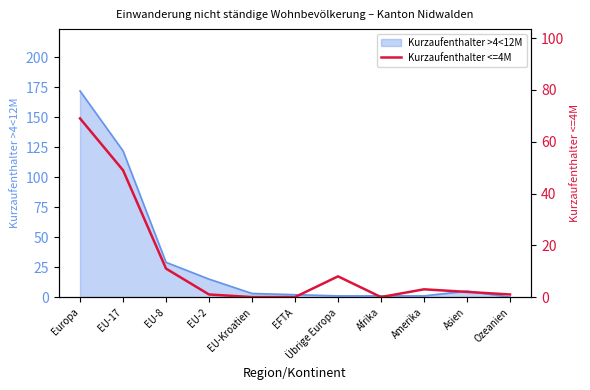

Reading left to right, list all the values displayed in this chart.

Europa=69	EU-17=49	EU-8=11	EU-2=1	EU-Kroatien=0	EFTA=0	Übrige Europa=8	Afrika=0	Amerika=3	Asien=2	Ozeanien=1